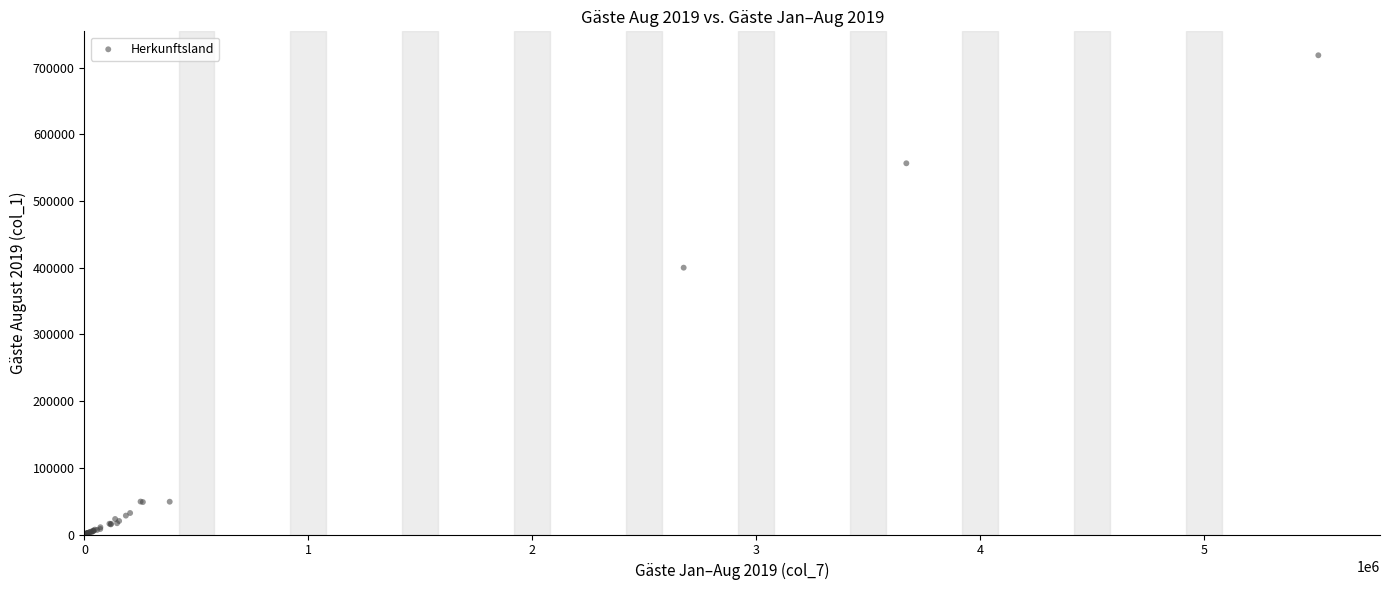

What Y value in the scatter plot is closest to 359423?

399986